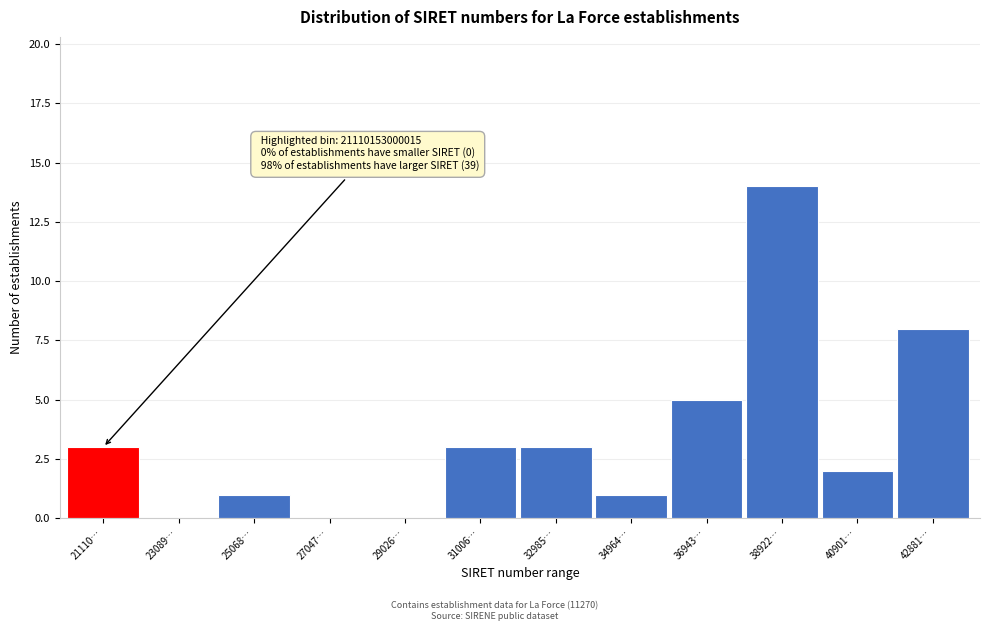

Reading right to left, transcribe all the data shown in this chart.

42881…=8	40901…=2	38922…=14	36943…=5	34964…=1	32985…=3	31006…=3	29026…=0	27047…=0	25068…=1	23089…=0	21110…=3